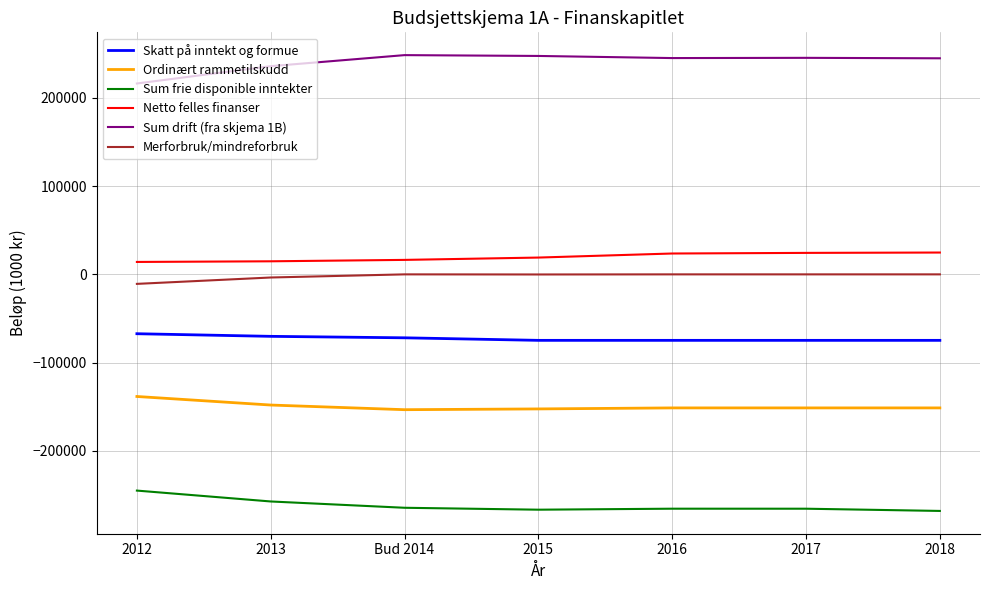

True or false: Sum frie disponible inntekter and Skatt på inntekt og formue intersect in this chart.

False